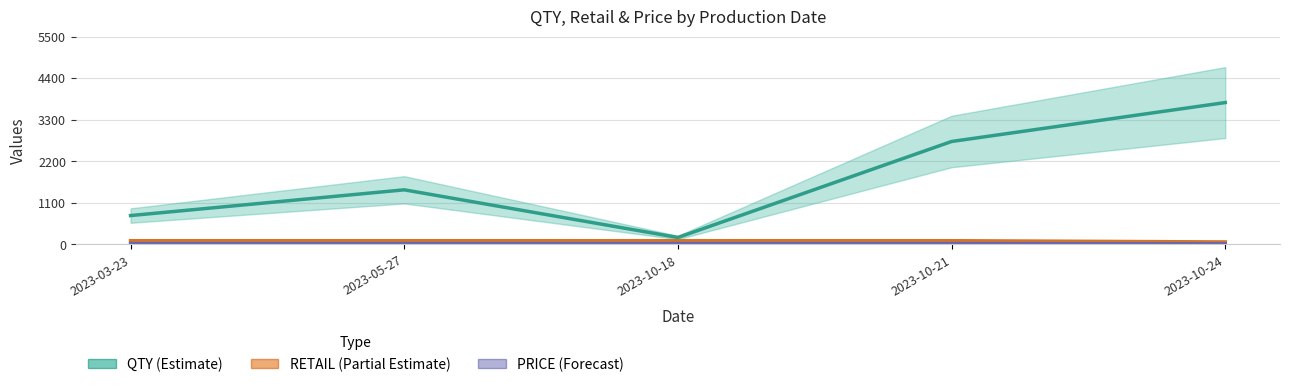

Rank the categories by RETAIL value from highest to lowest.

2023-03-23, 2023-05-27, 2023-10-18, 2023-10-21, 2023-10-24